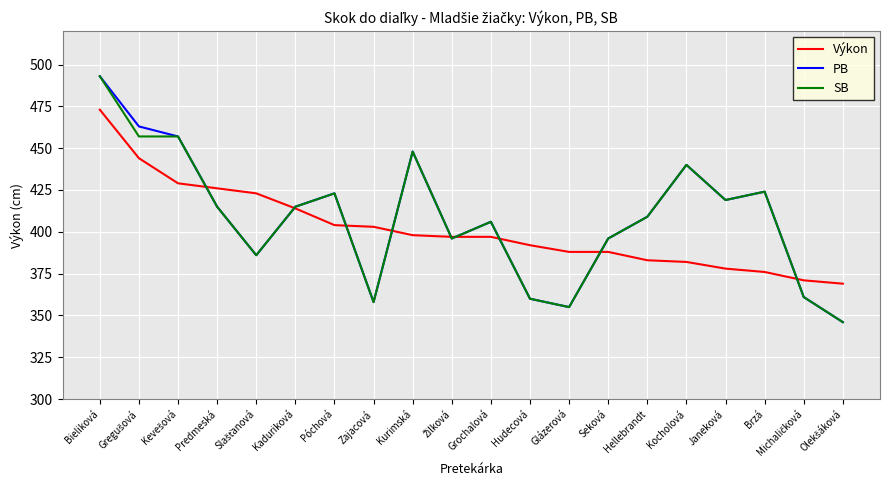

At which category is the sum across all series the highest?

Bieliková